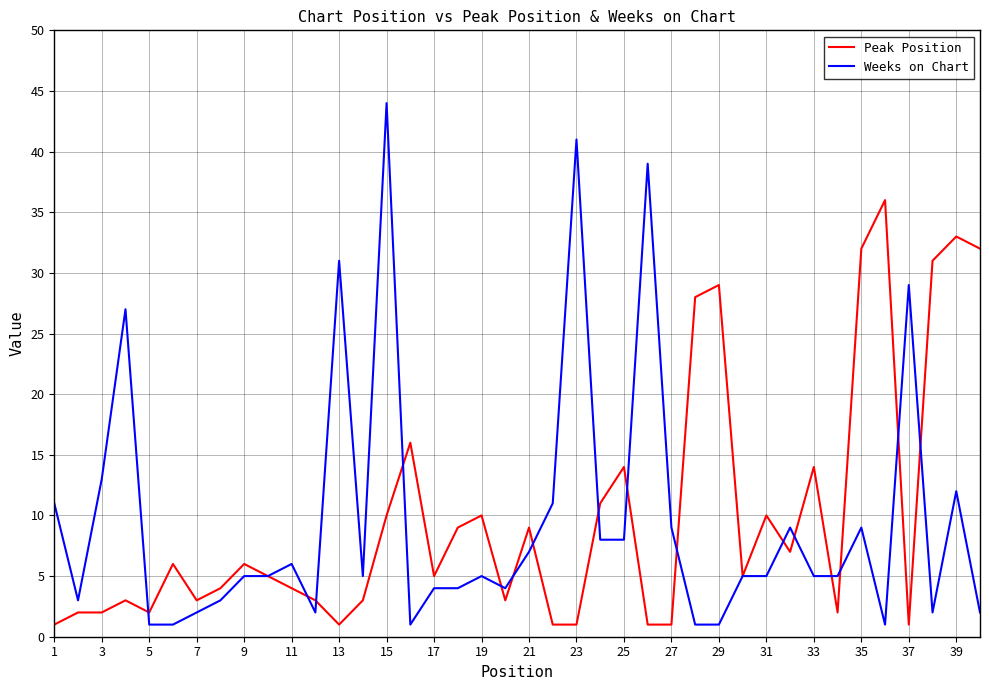

What is the difference between the maximum and minimum values in the Peak Position series?

35